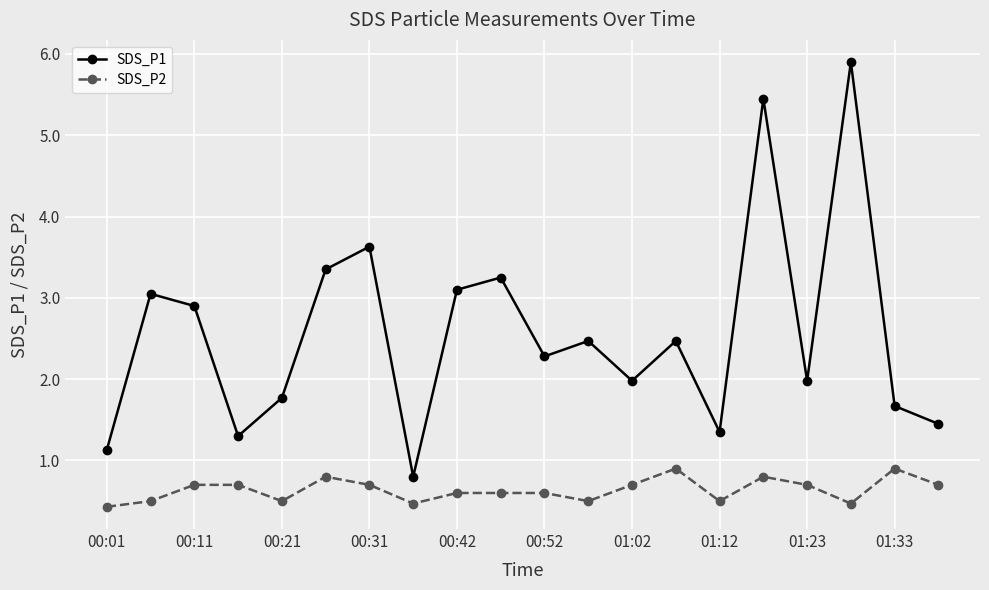

Is this an area chart (filled region under the line)?

No